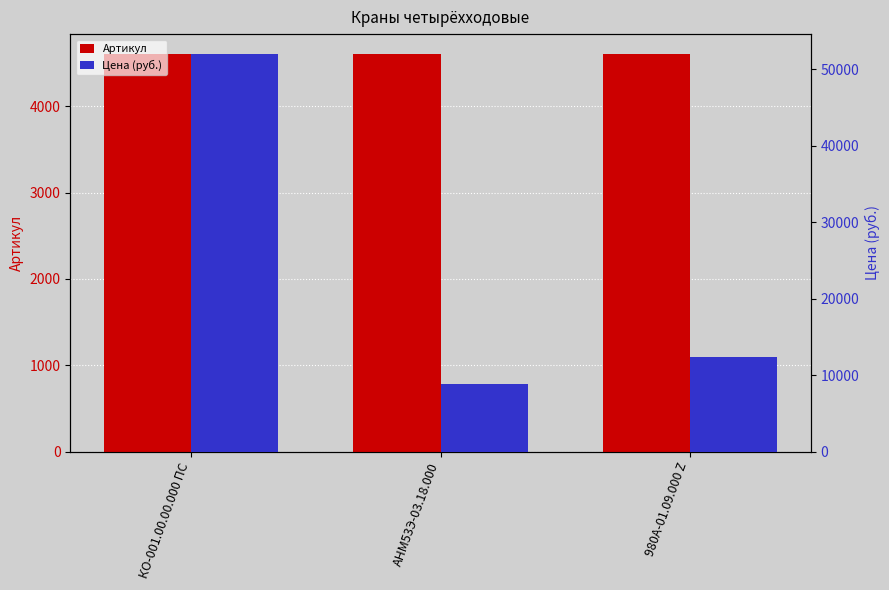

What are all the series names shown in the legend?

Артикул, Цена (руб.)